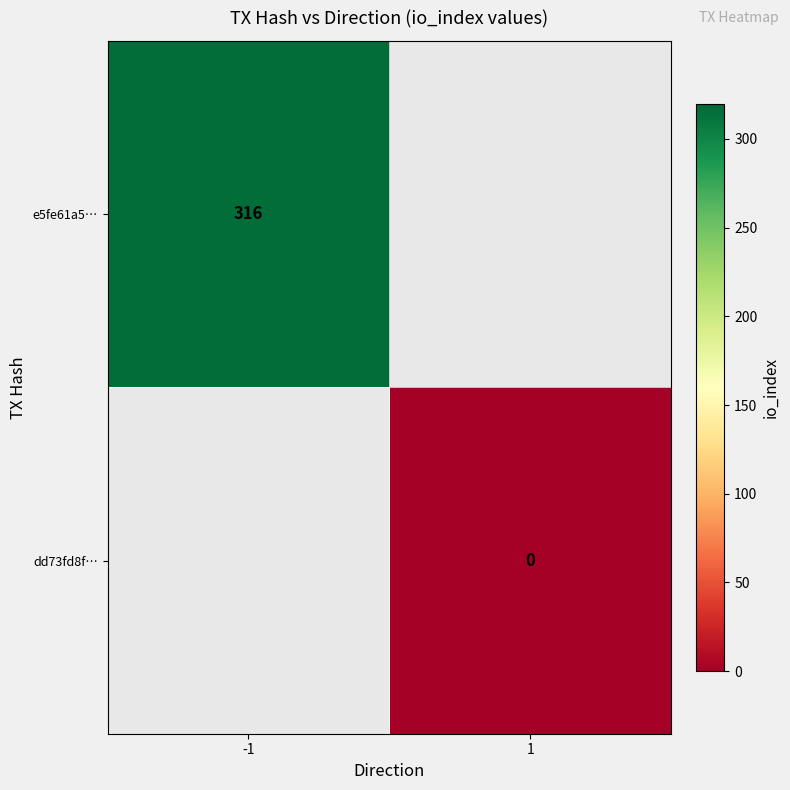

Is it true that e5fe61a5… equals 65 at -1?

False